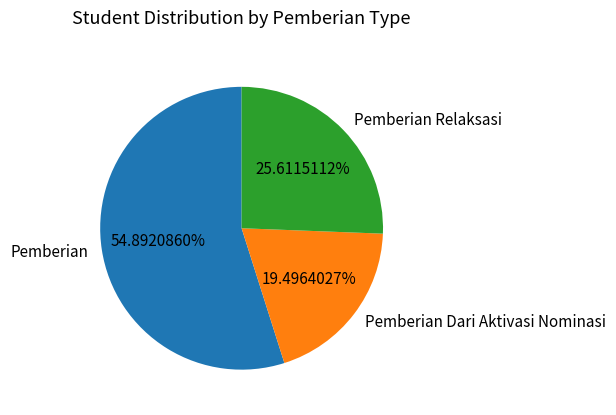

Rank the categories by value from lowest to highest.

Pemberian Dari Aktivasi Nominasi, Pemberian Relaksasi, Pemberian